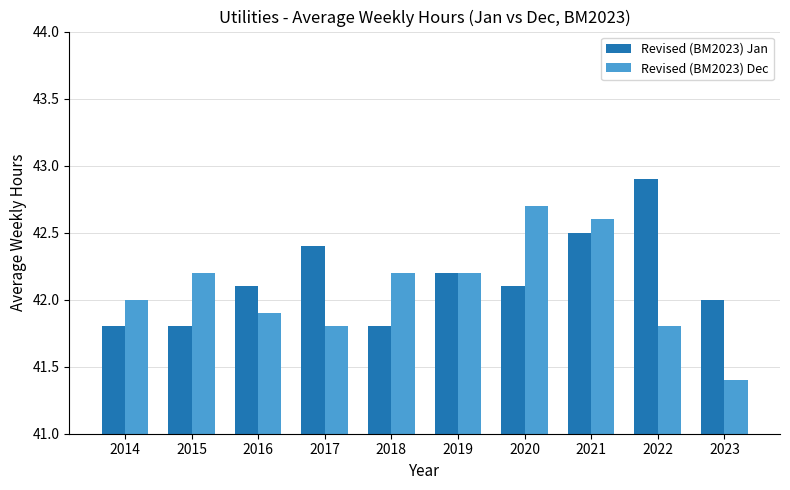

Count the number of categories in the chart.

10